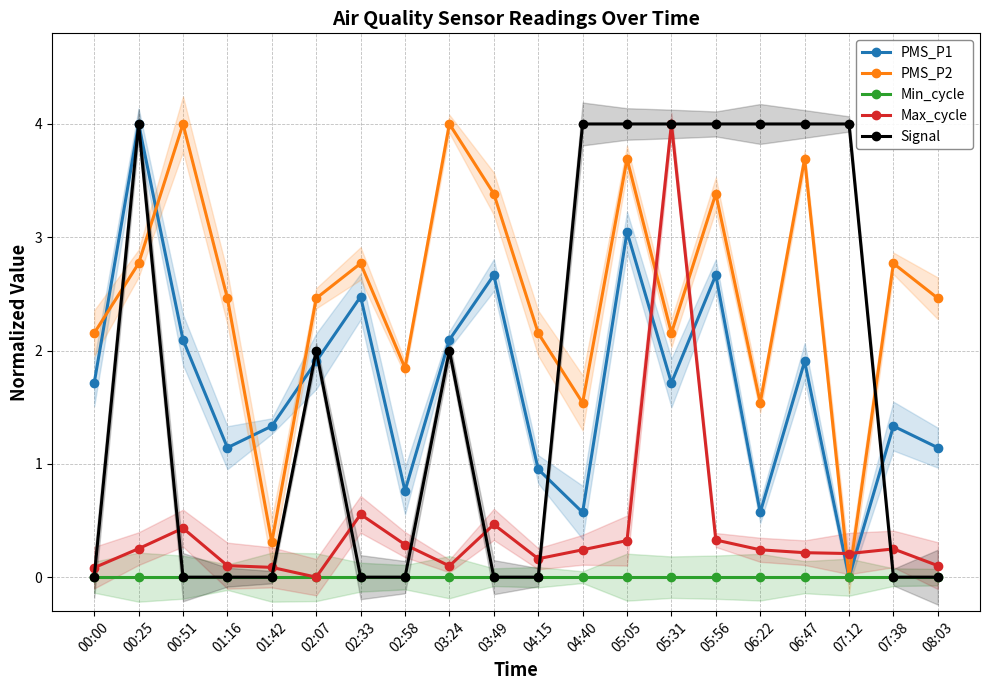

True or false: Signal has more than 2 points higher than both neighbors.

True